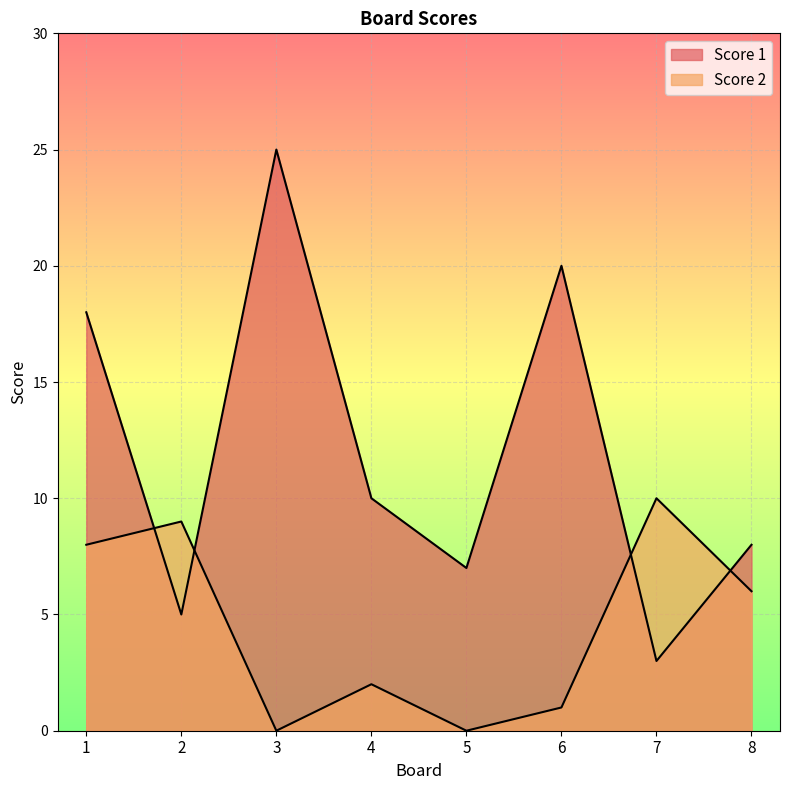

What is the average value of the Score 1 series?

12